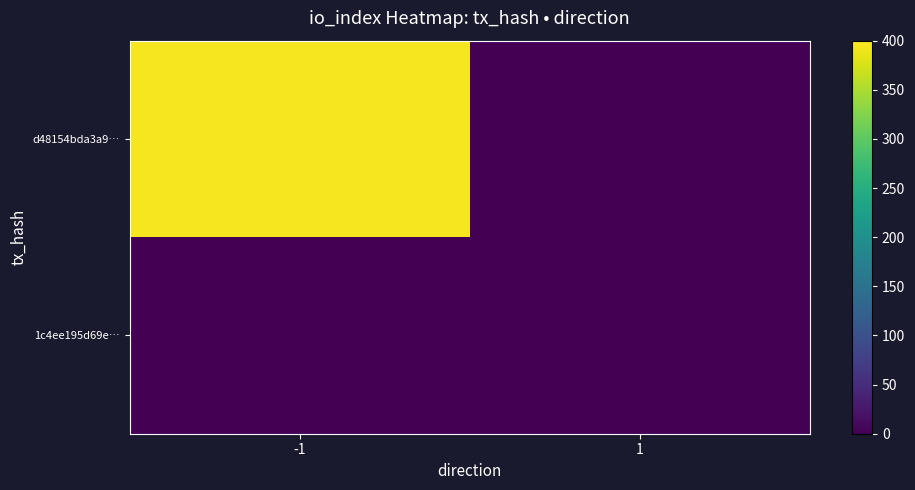

At how many categories does at least one series exceed 363?

1